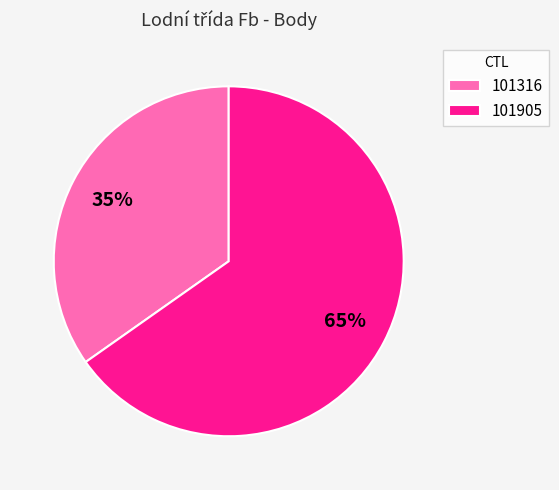

Does 101905 represent more than half of the total?

Yes